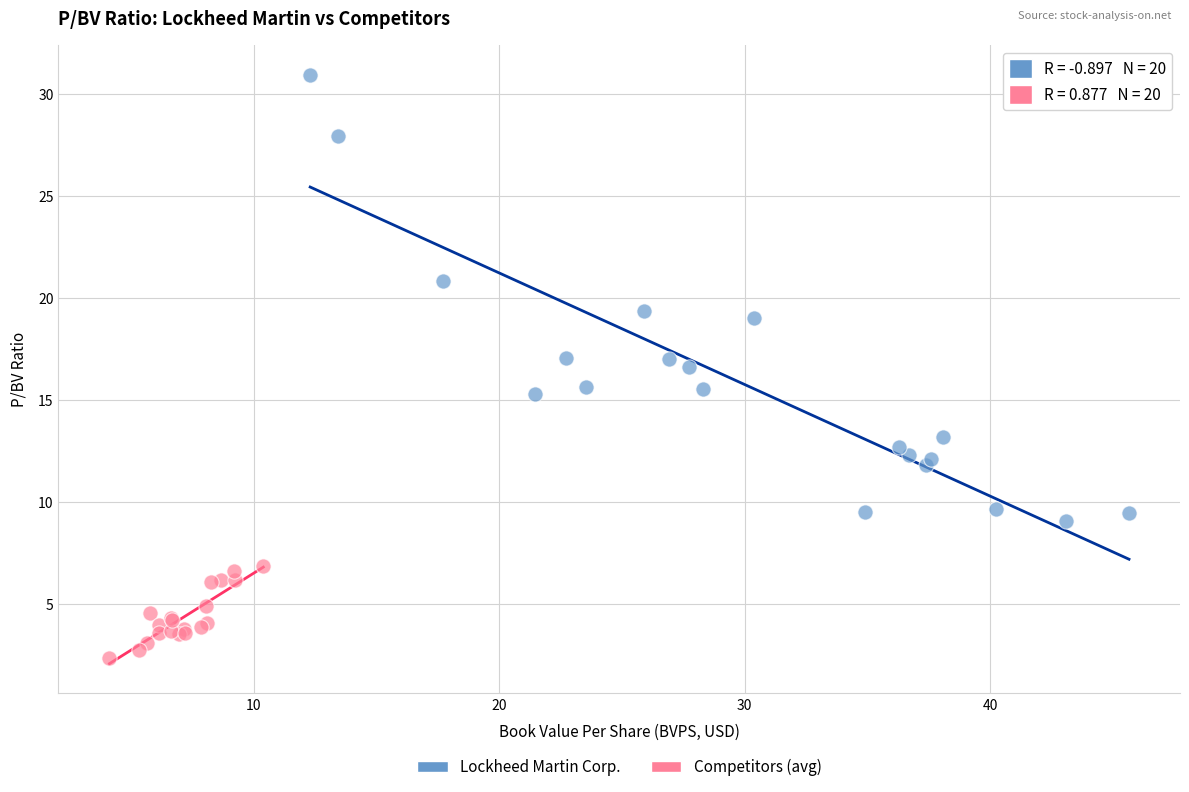

Which series has the widest spread of Y values?

Lockheed Martin Corp.